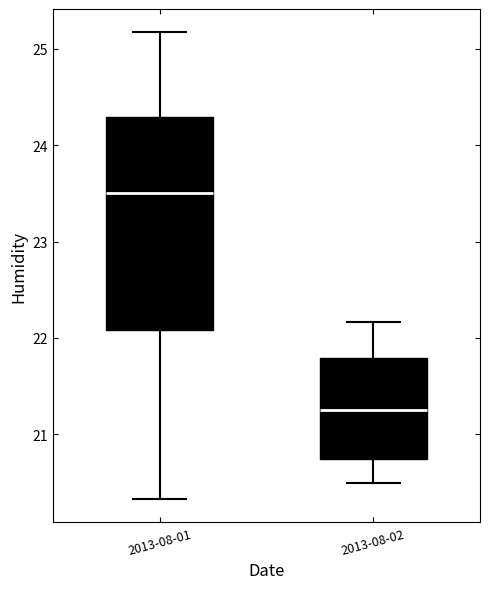

Reading left to right, read every box against the y-axis: the position of its median line, the range the box covers, and the ends of its whiskers. The values are not printed on the chart, so give them approximately, as read against the axis.

2013-08-01: median 23.5, box 22.1 to 24.3, whiskers 20.3 to 25.2
2013-08-02: median 21.3, box 20.7 to 21.8, whiskers 20.5 to 22.2